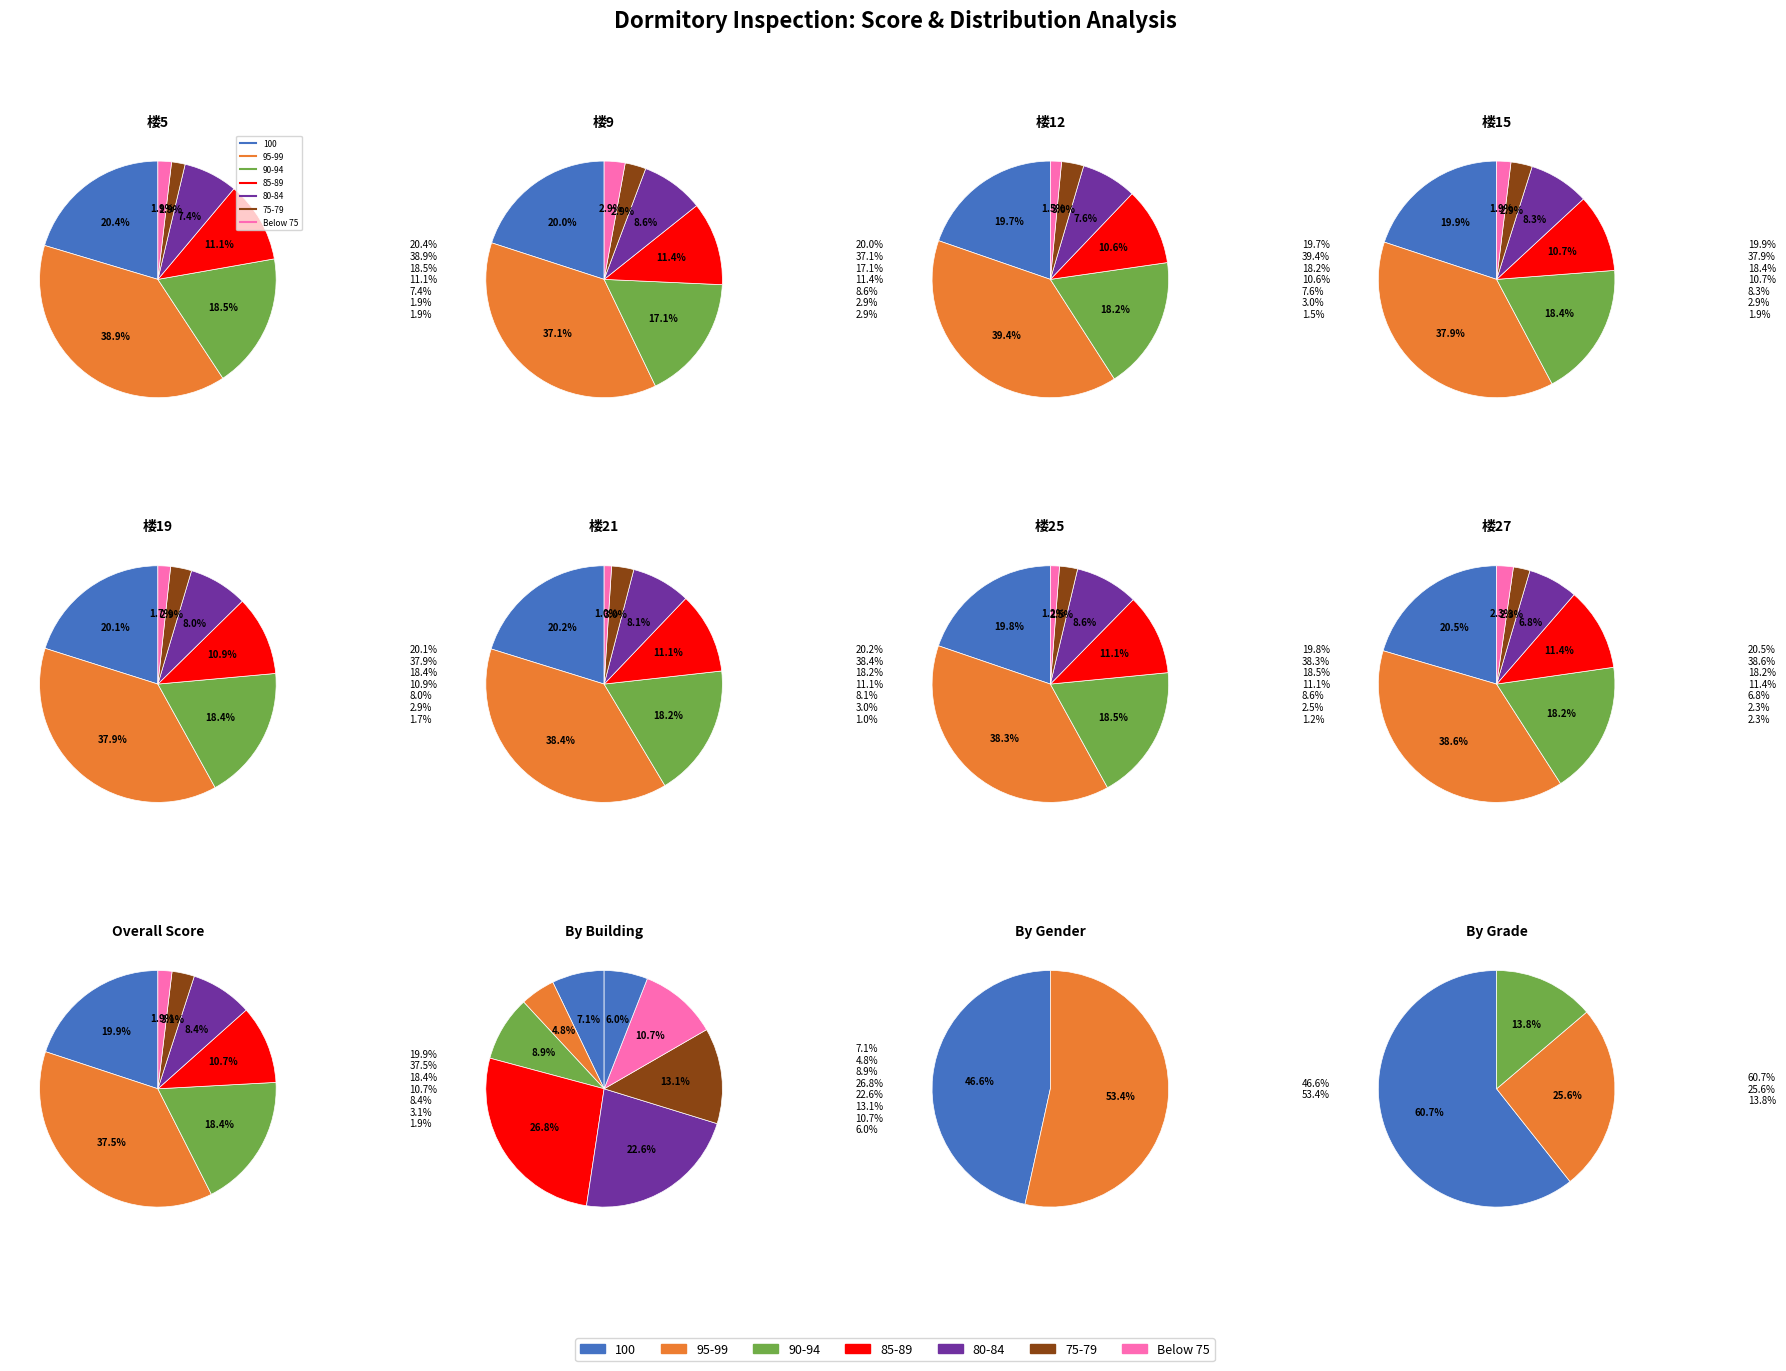

Is there any slice that represents more than half of the pie?

No